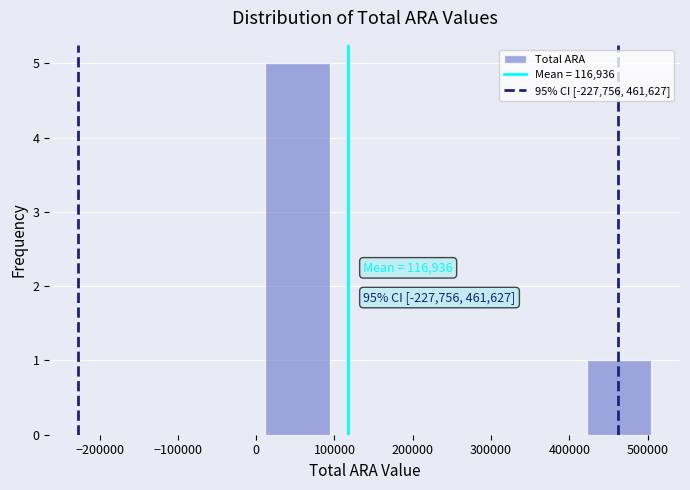

Over which range of the x-axis is the bar tallest?

10000 to 90000